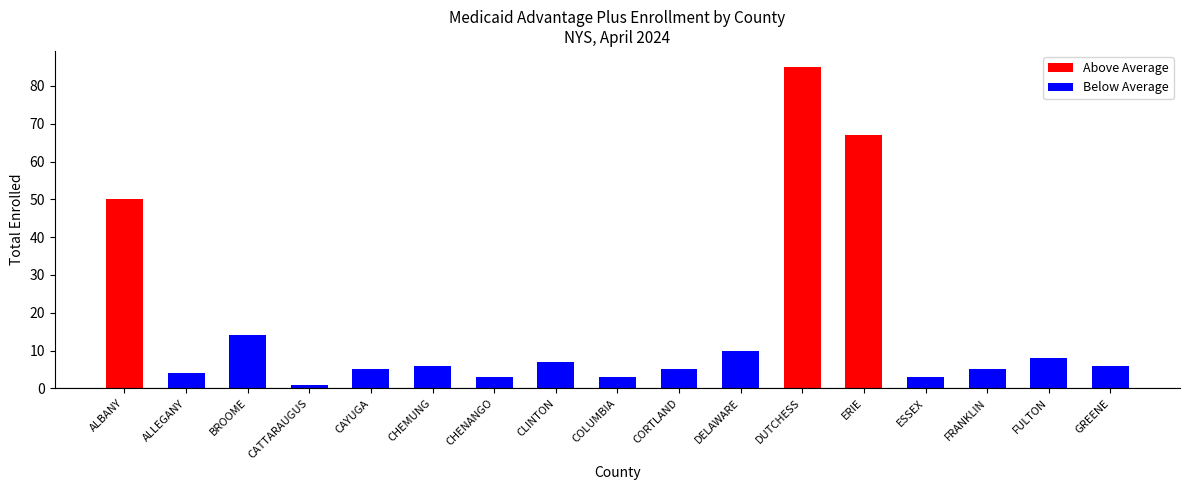

What is the average value?

17